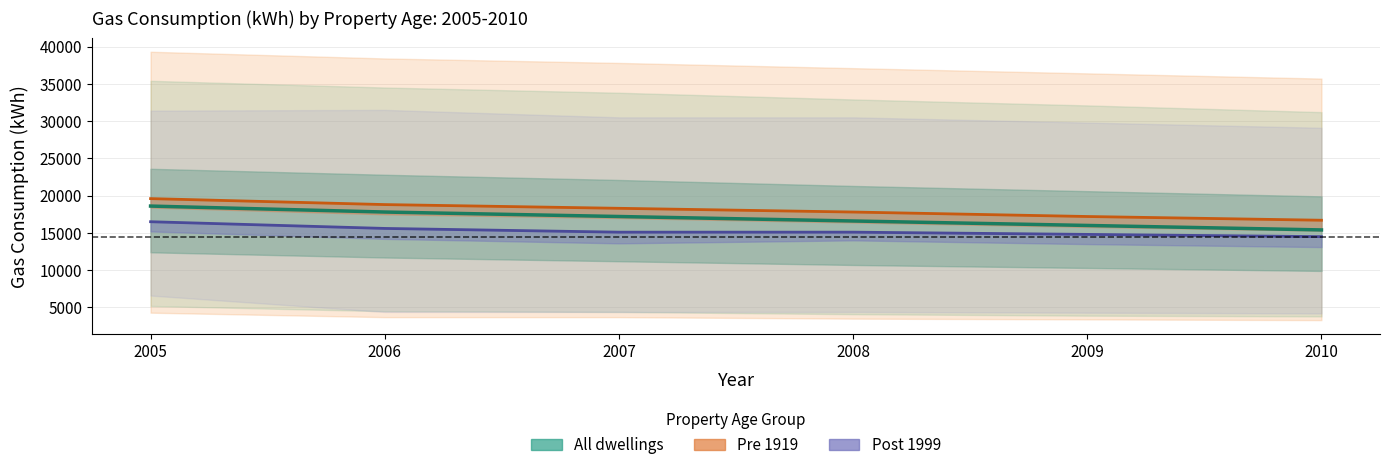

What is the average value of the Post 1999 Mean series?

15267